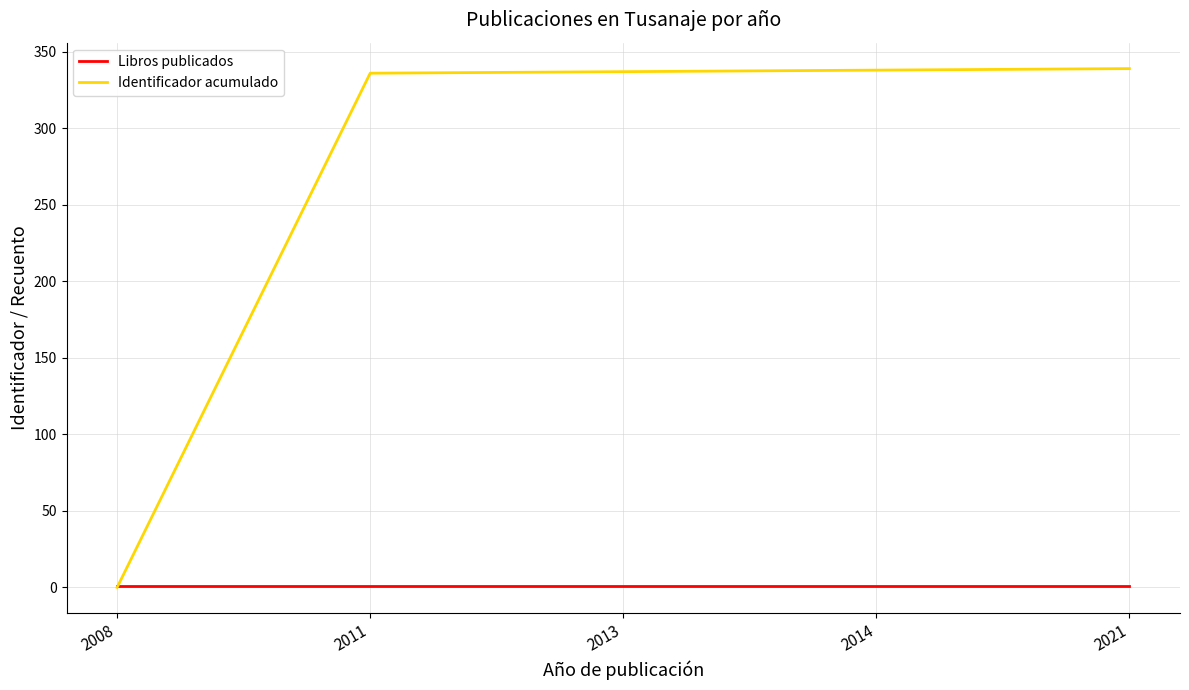

Is the value of Identificador acumulado at 2014 greater than the value of Libros publicados at 2014?

Yes